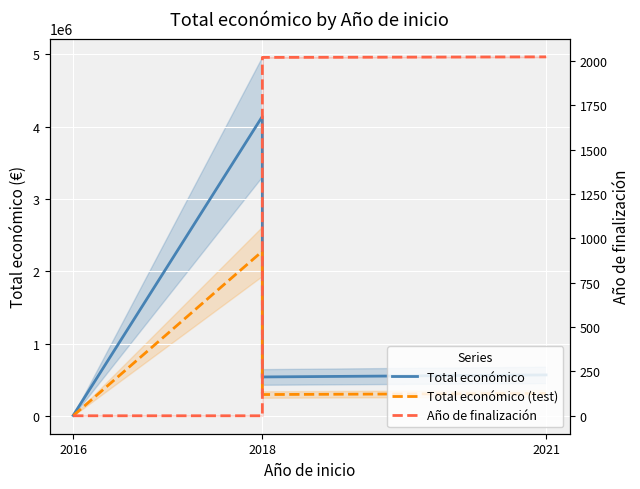

Is the value of Total económico at 5 greater than the value of Año de finalización at 3?

Yes